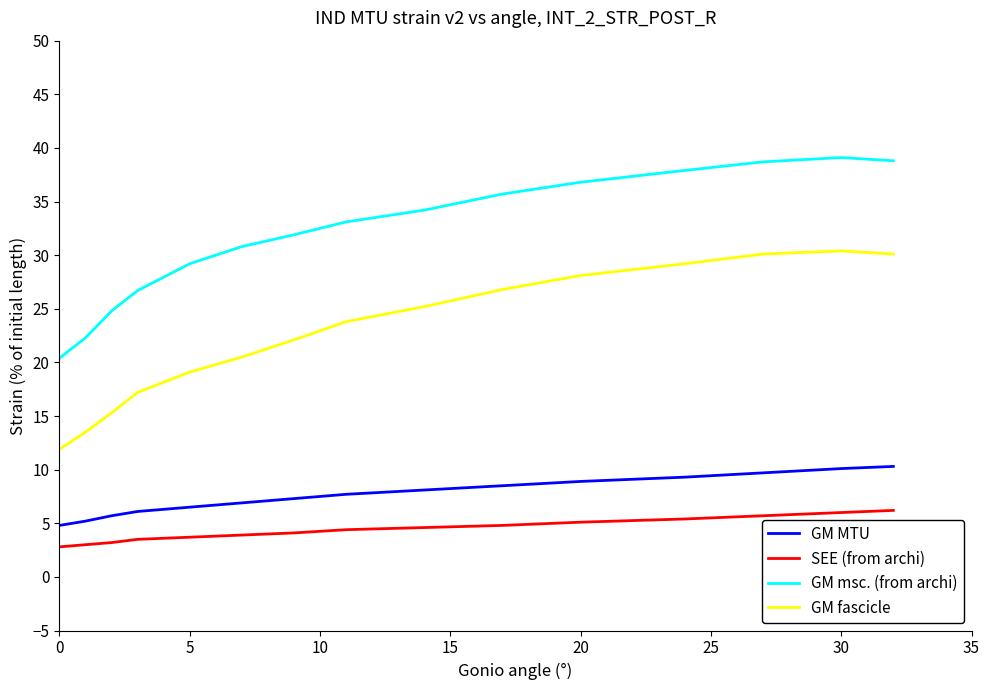

What is the highest value of the GM msc. (from archi) series?

39.1